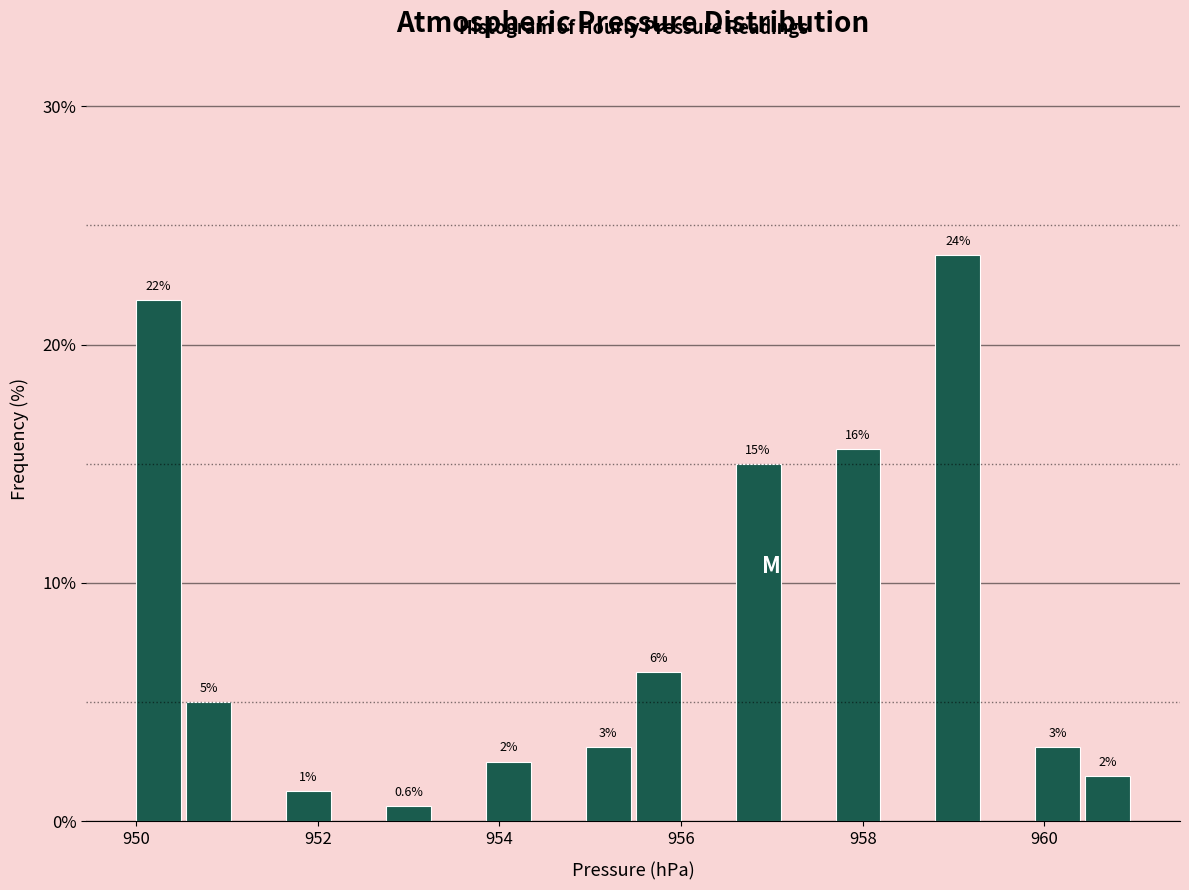

Read against the x-axis, roughly where is the centre of the tallest bar?

959.0